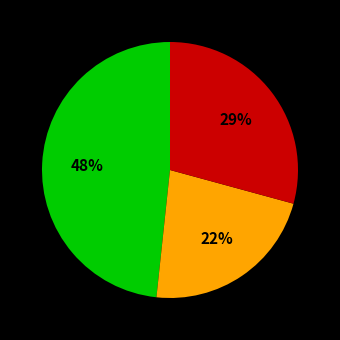

Is there any slice that represents more than half of the pie?

No